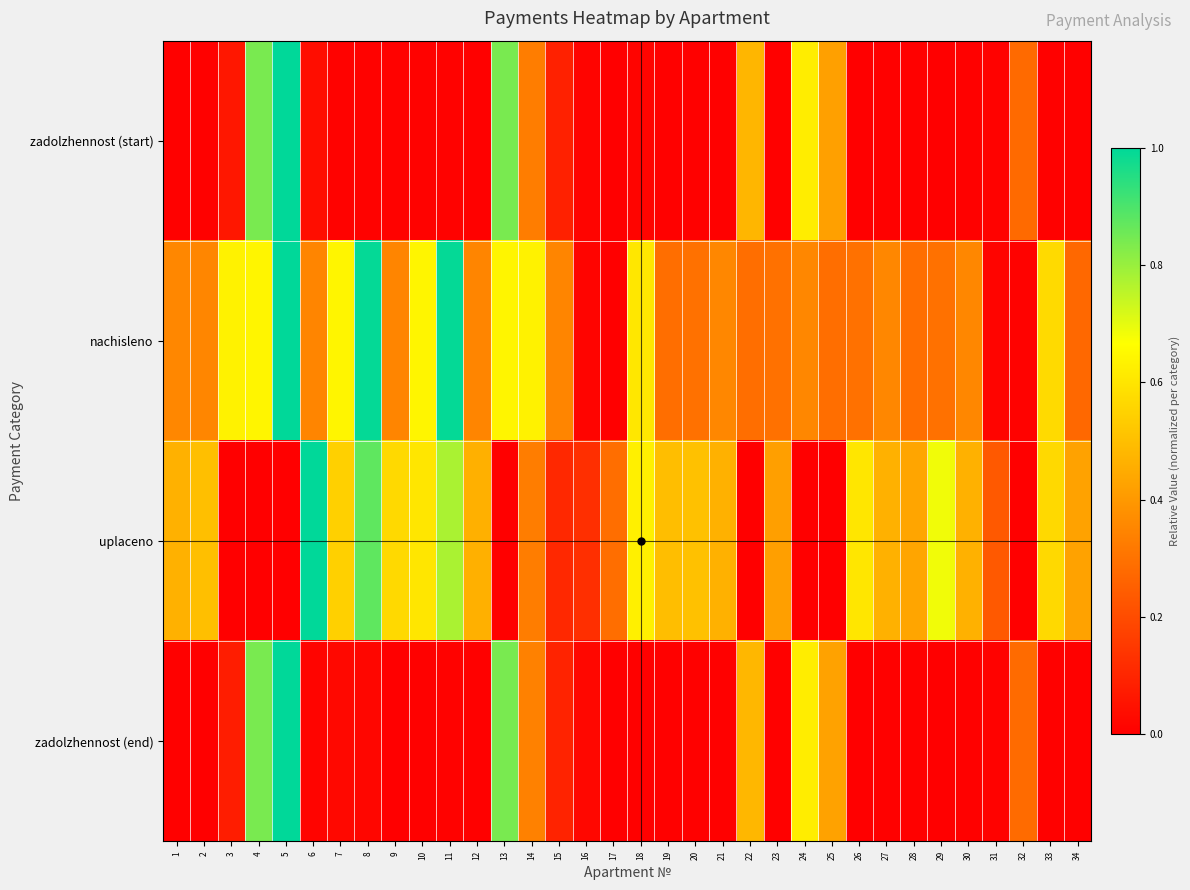

Which has a higher value, 16 or 9?

16